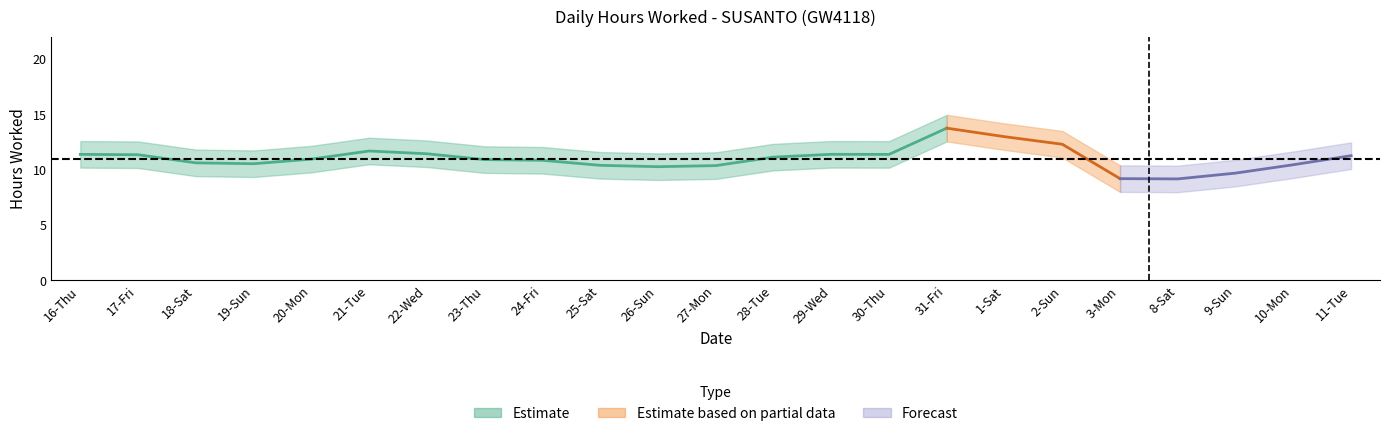

Which has a higher value, 1-Sat or 22-Wed?

1-Sat